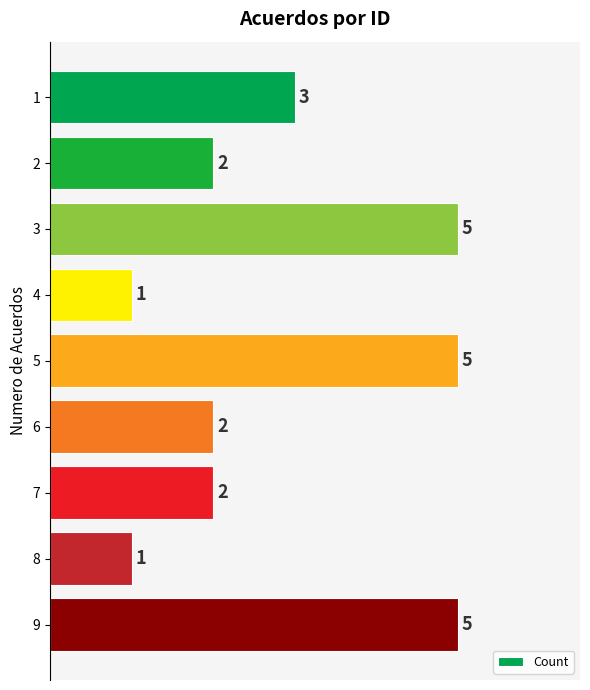

What is the smallest value displayed?

1